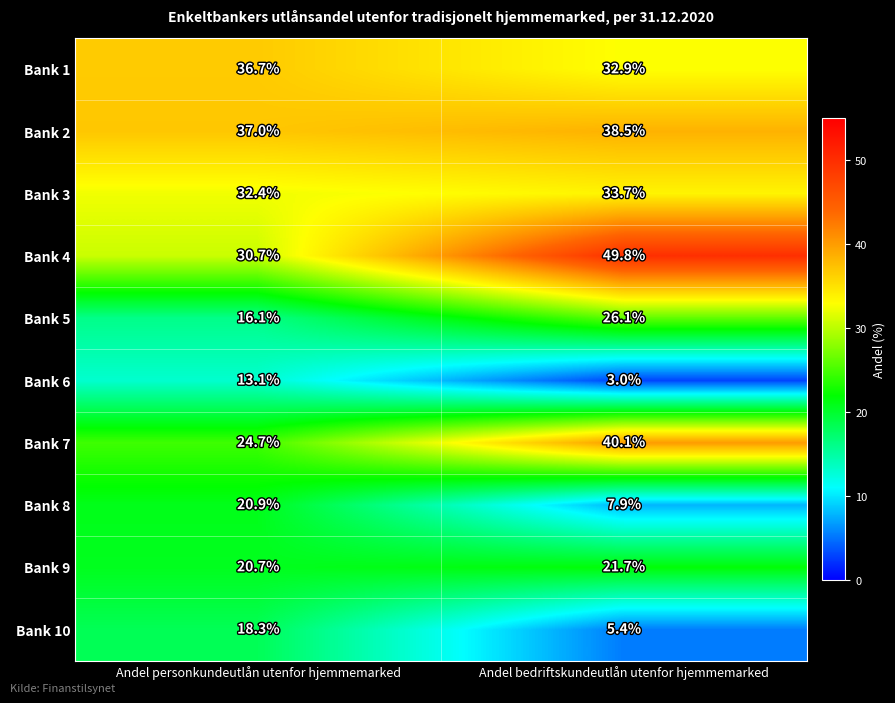

At which category is the sum across all series the highest?

Andel bedriftskundeutlån utenfor hjemmemarked